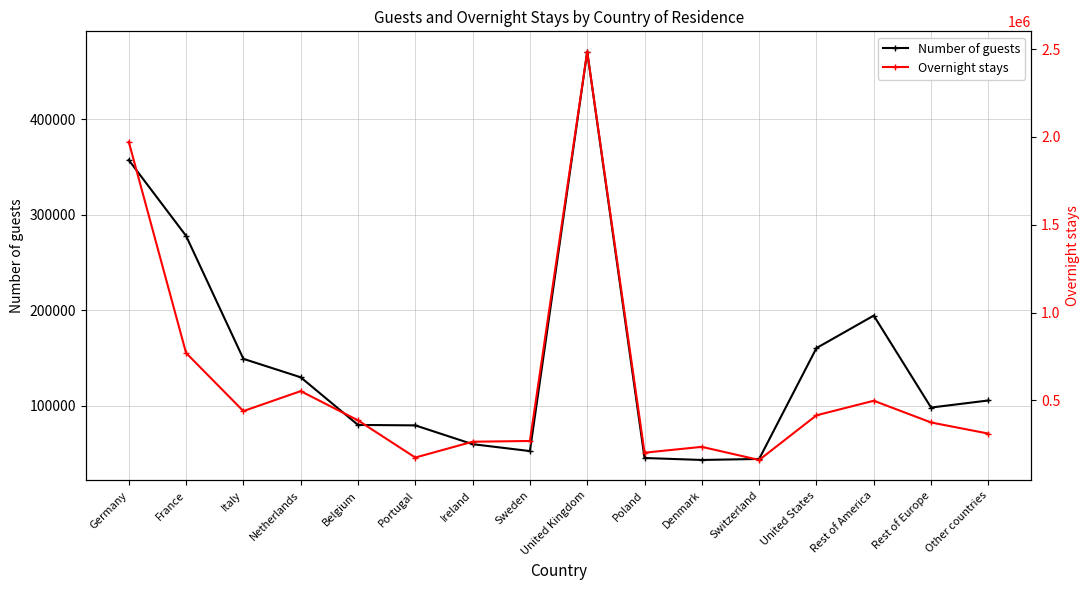

Reading right to left, list all the values displayed in this chart.

Number of guests: 105636	98230	194505	160486	44401	43352	45402	470745	52656	59886	79564	80021	129919	149231	277983	357337
Overnight stays: 311228	374641	498313	415291	161142	235803	202536	2485318	269224	264977	174880	386673	553034	439365	770312	1972568